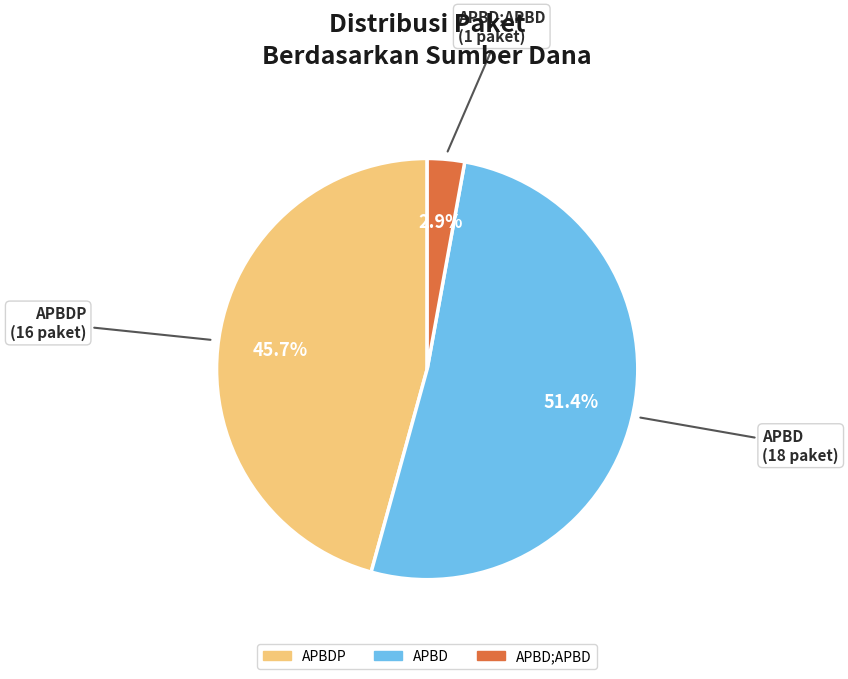

Does any single category account for the majority?

Yes